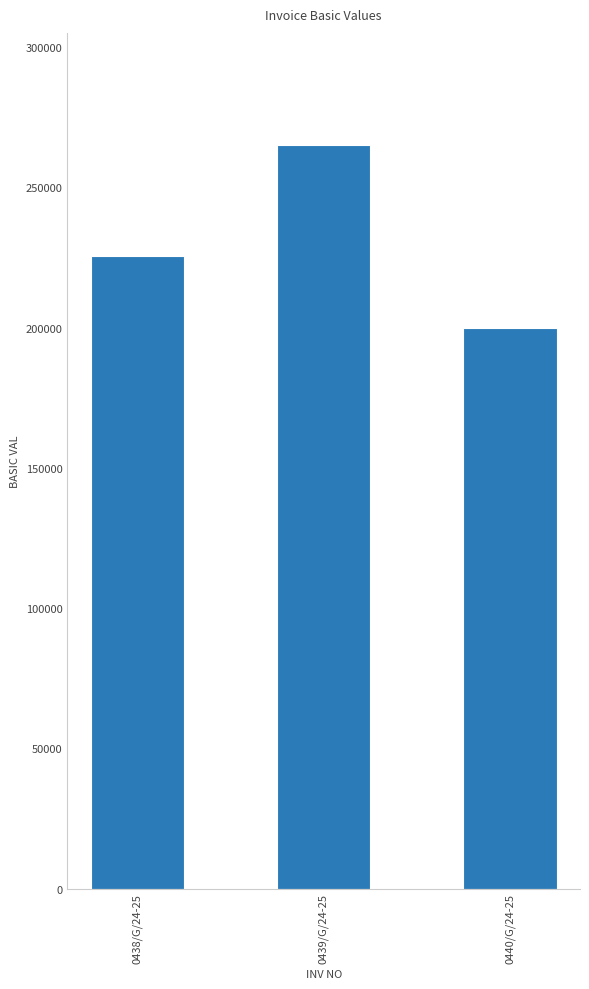

What is the smallest value displayed?

199688